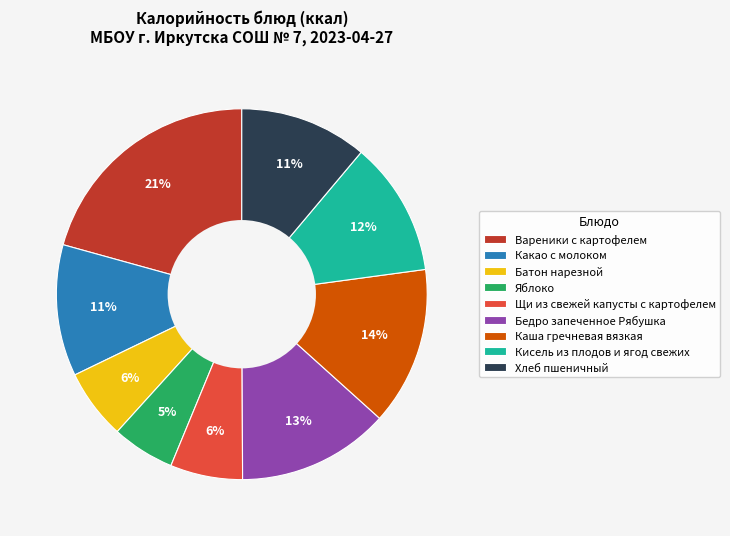

What is the ratio of the value at Хлеб пшеничный to the value at Бедро запеченное Рябушка?

0.8